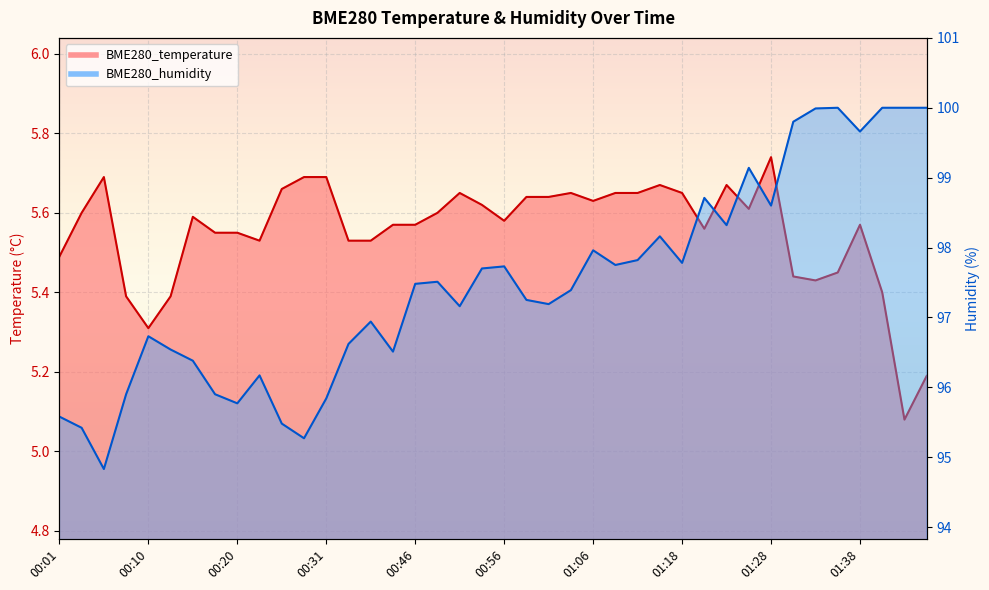

What is the sum of the BME280_temperature values at 00:10 and 00:38?

10.9